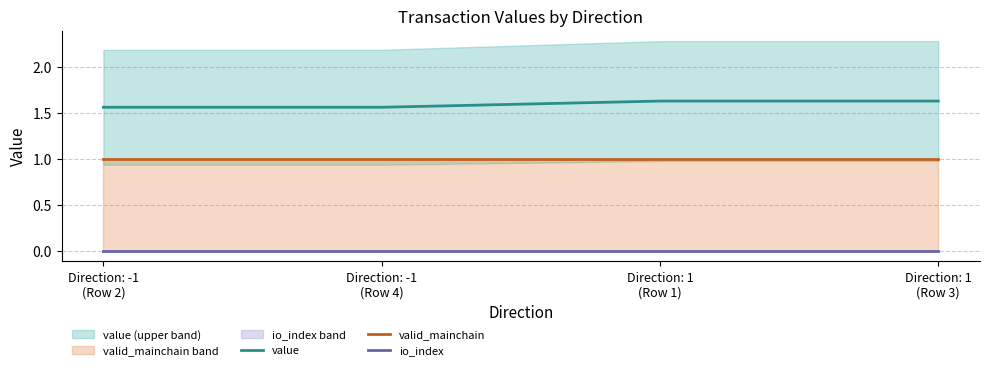

At how many categories does at least one series exceed 0?

4